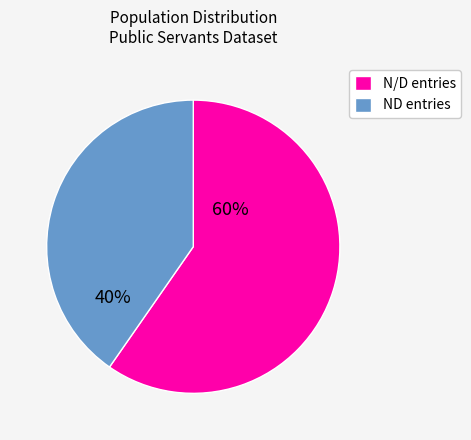

To the nearest percent, what is the combined percentage of ND entries and N/D entries?

100%